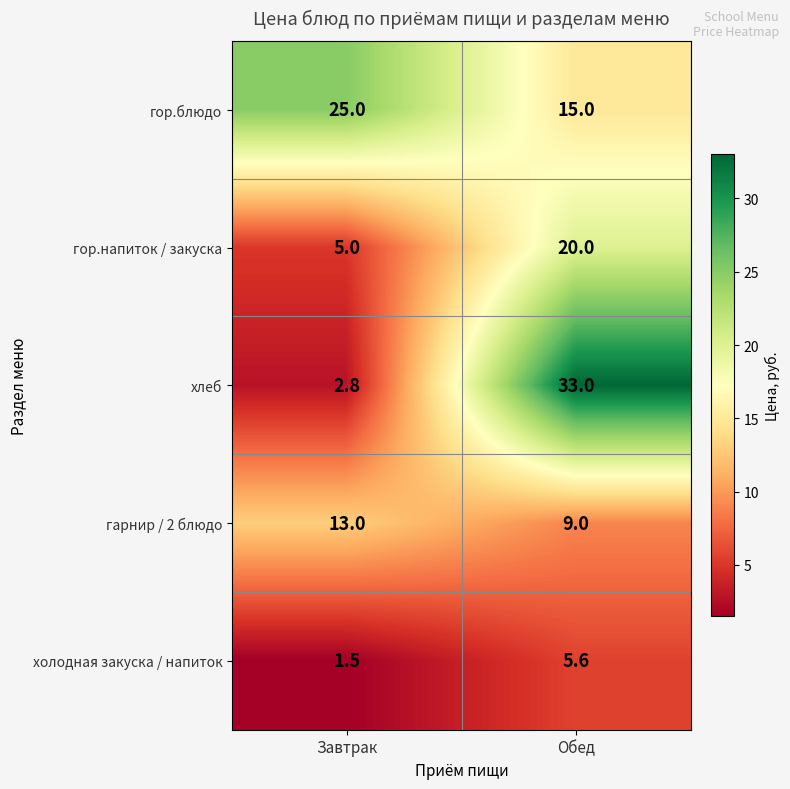

What is the difference between the гарнир / 2 блюдо values at Завтрак and Обед?

4.0